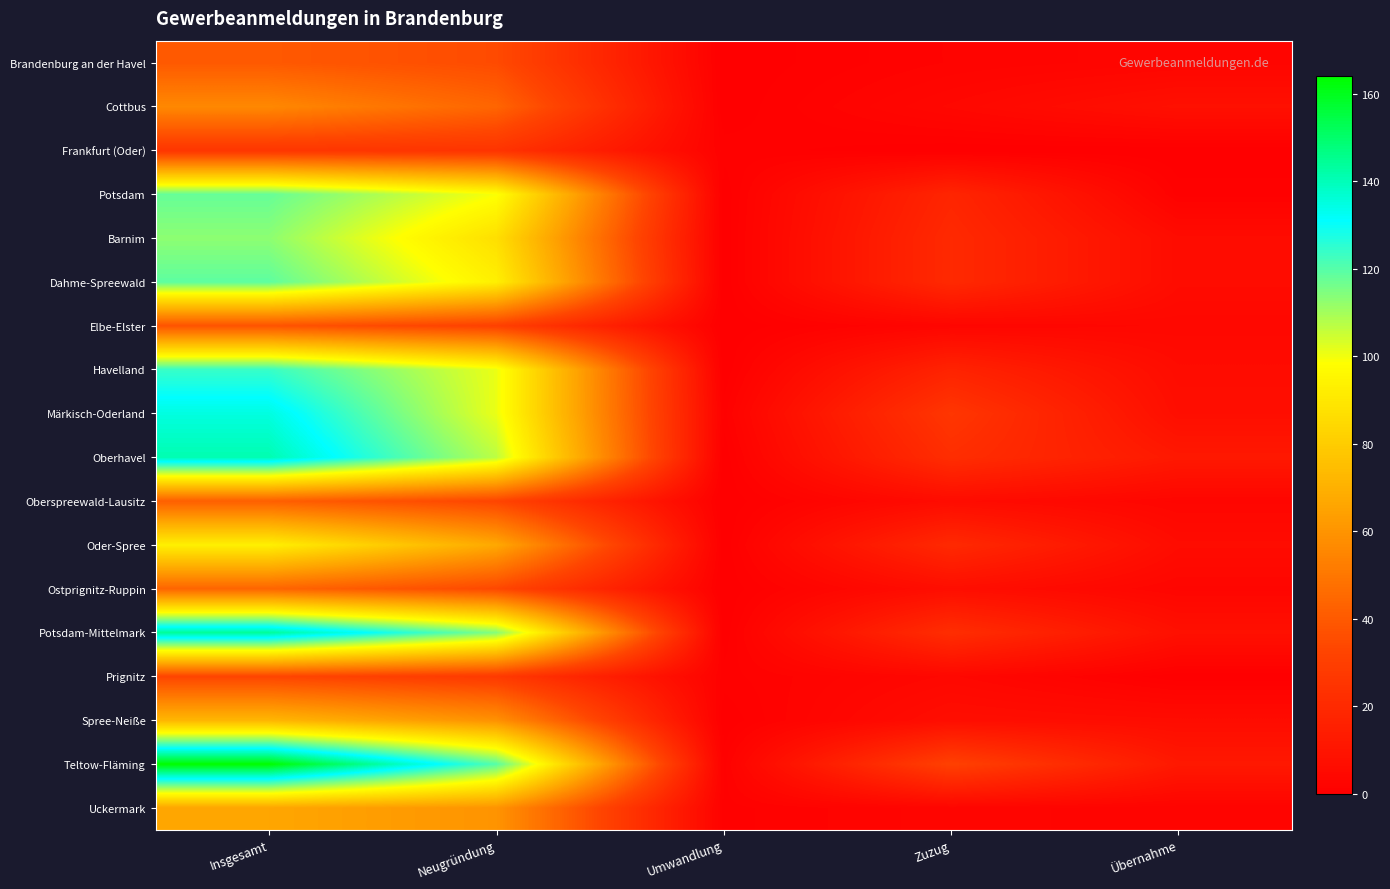

Which series has the widest spread of values?

Teltow-Fläming